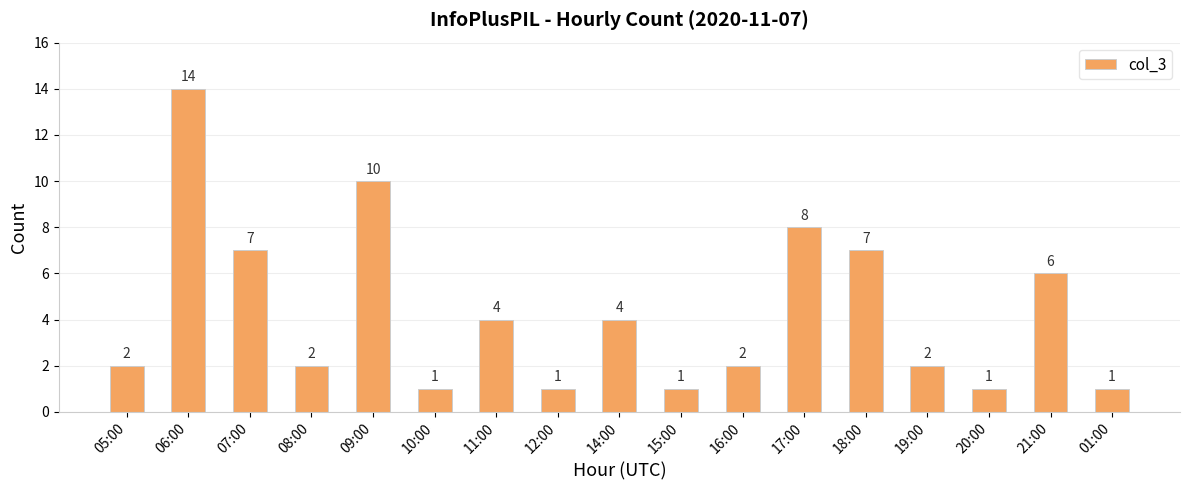

What is the difference between the values at 14:00 and 19:00?

2